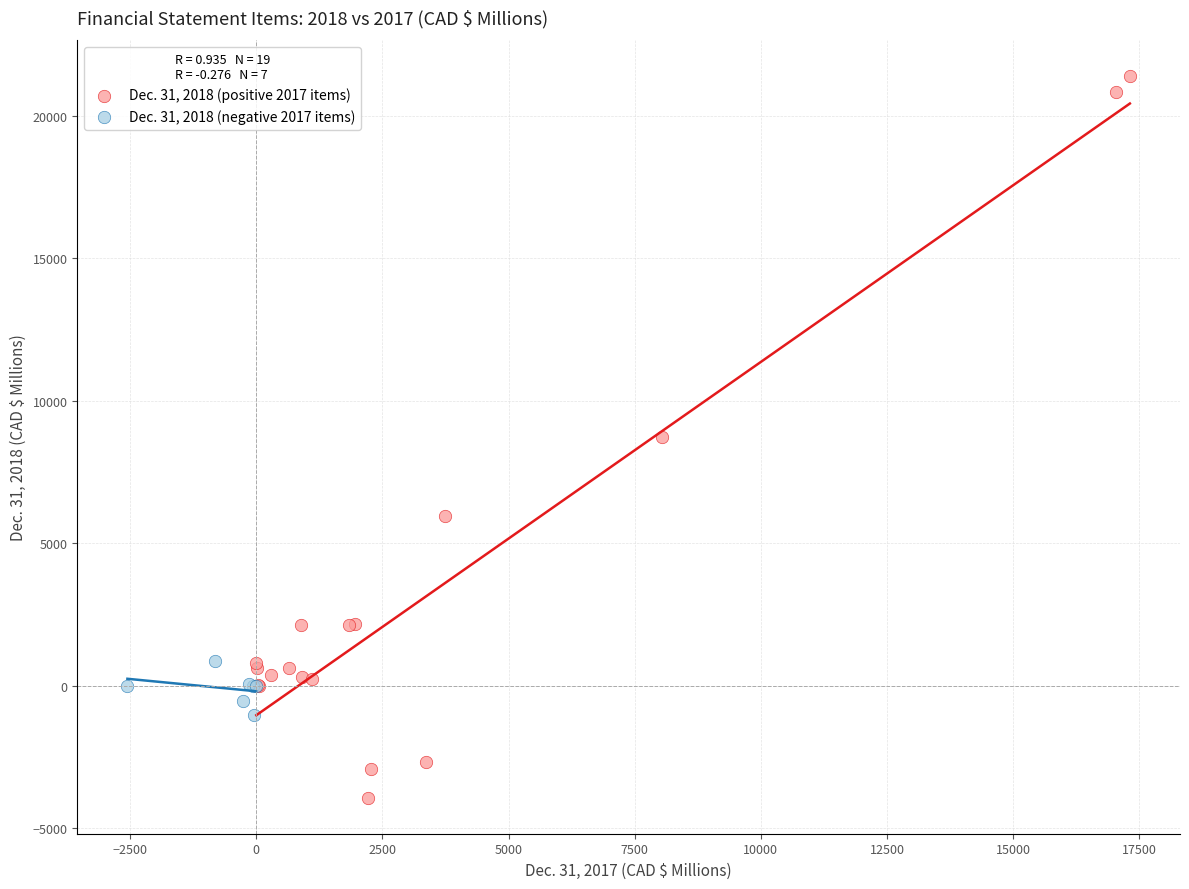

What are all the series names shown in the legend?

Dec. 31, 2018 (positive 2017 items), Dec. 31, 2018 (negative 2017 items)